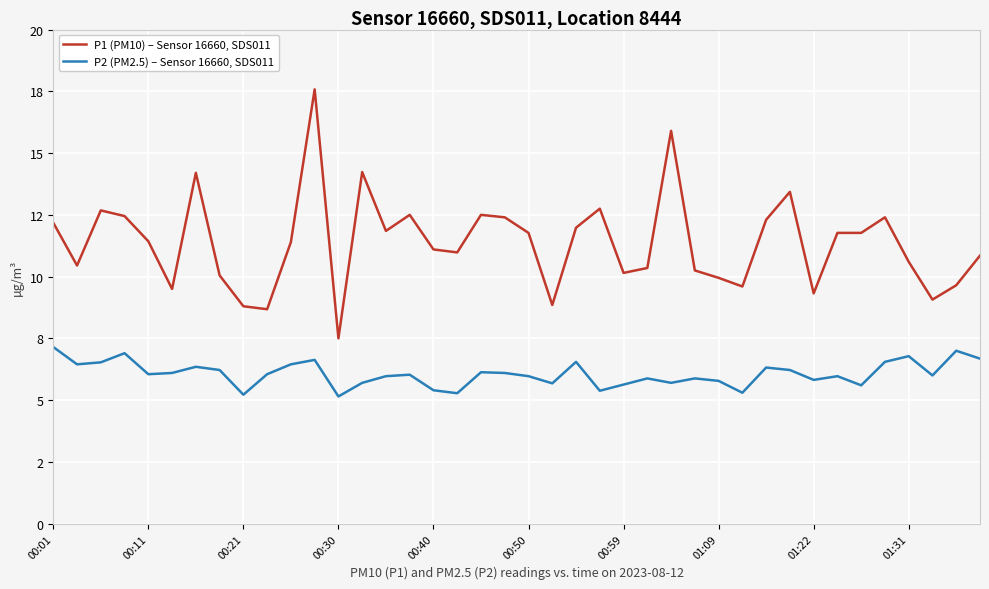

What is the minimum value for P2 (PM2.5) – Sensor 16660, SDS011?

5.2